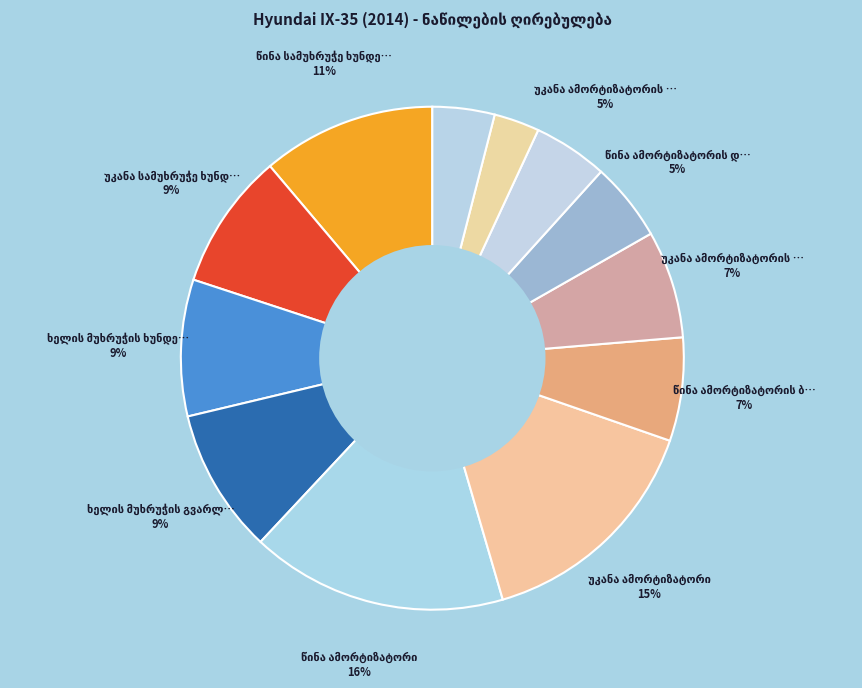

How many slices are in this pie chart?

12